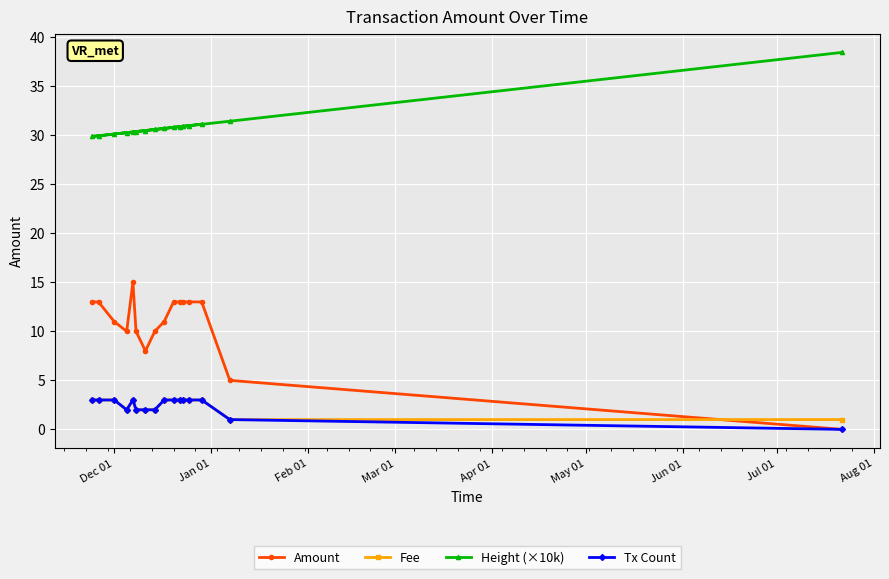

What is the value of the Fee point at the 6th from the left?

2